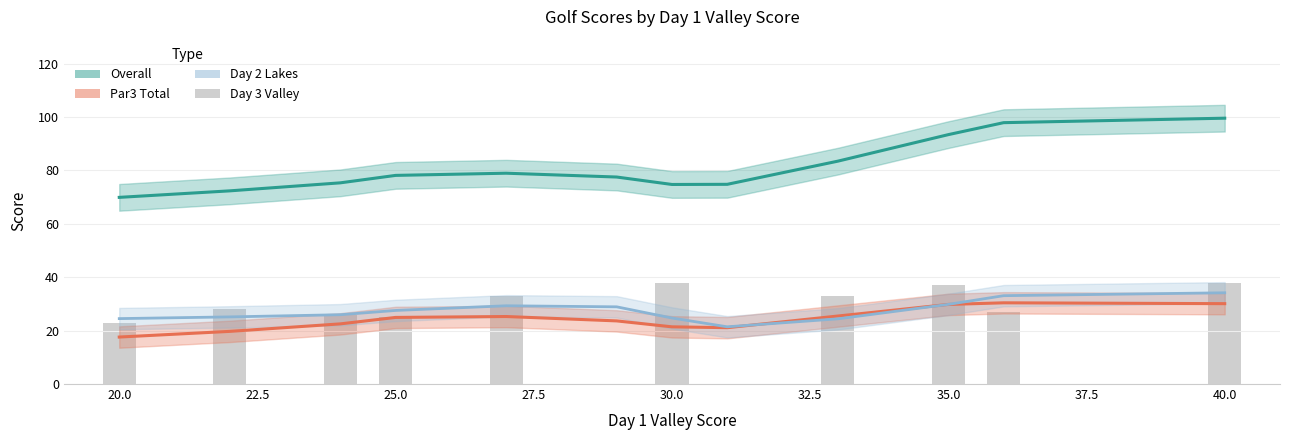

Are the bars horizontal?

No